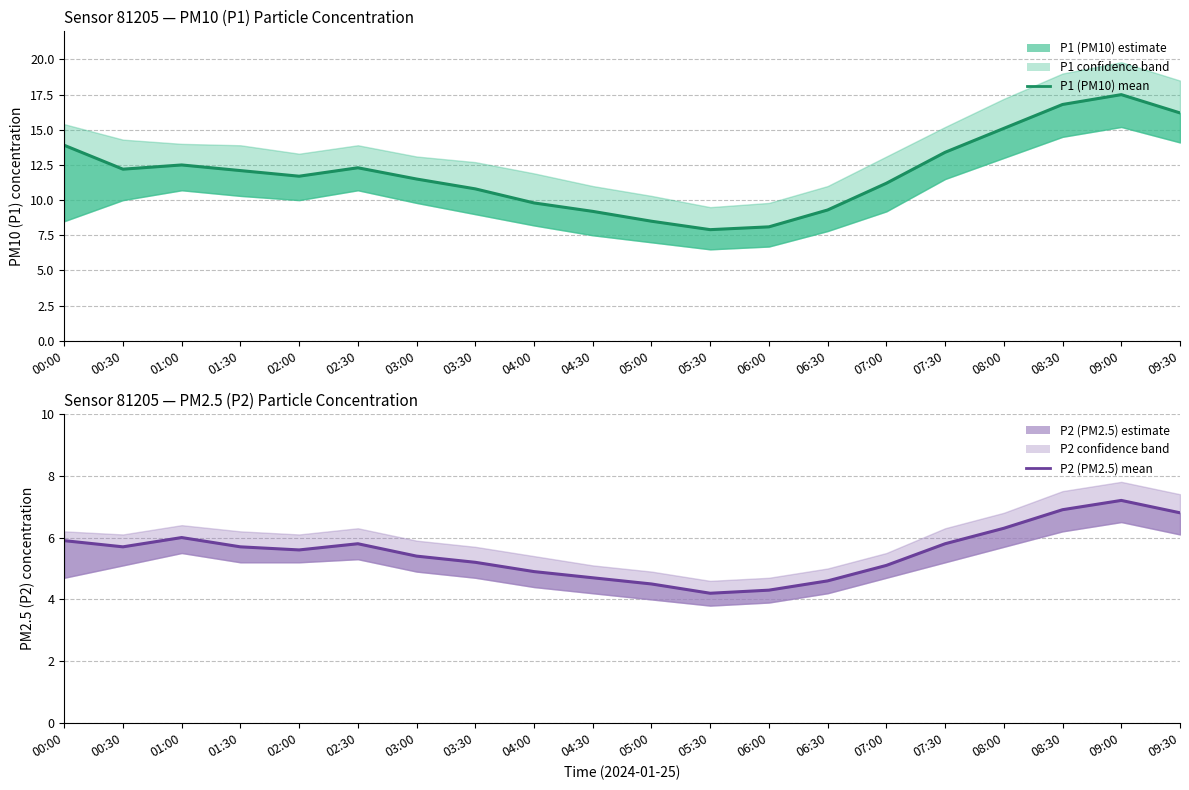

Between 08:00 and 08:30, which series saw the biggest shift?

P1 (PM10) mean